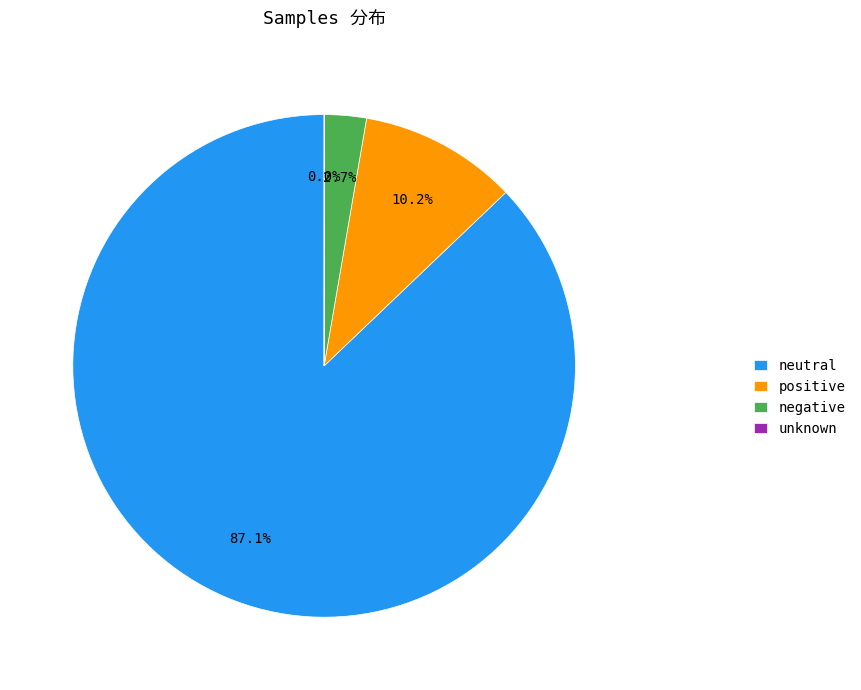

Which category has the biggest portion of the pie?

neutral